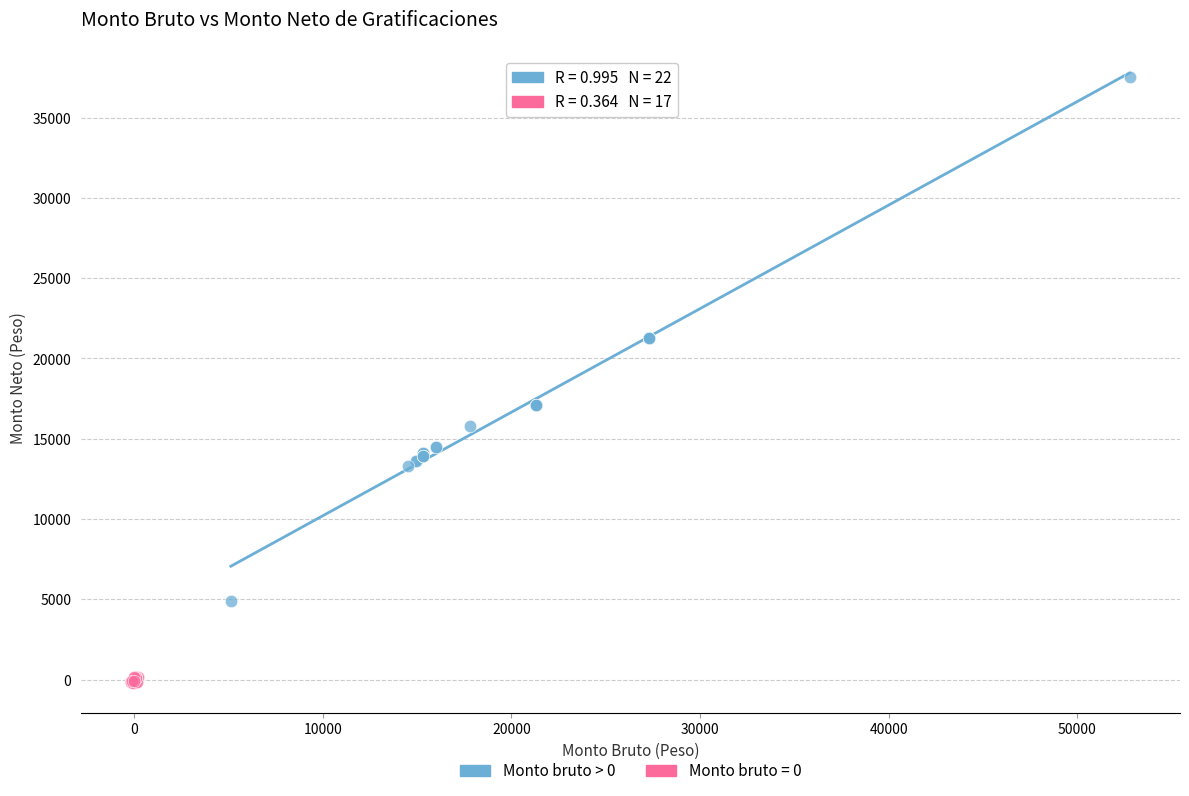

Which series reaches the minimum Y coordinate?

Monto bruto = 0